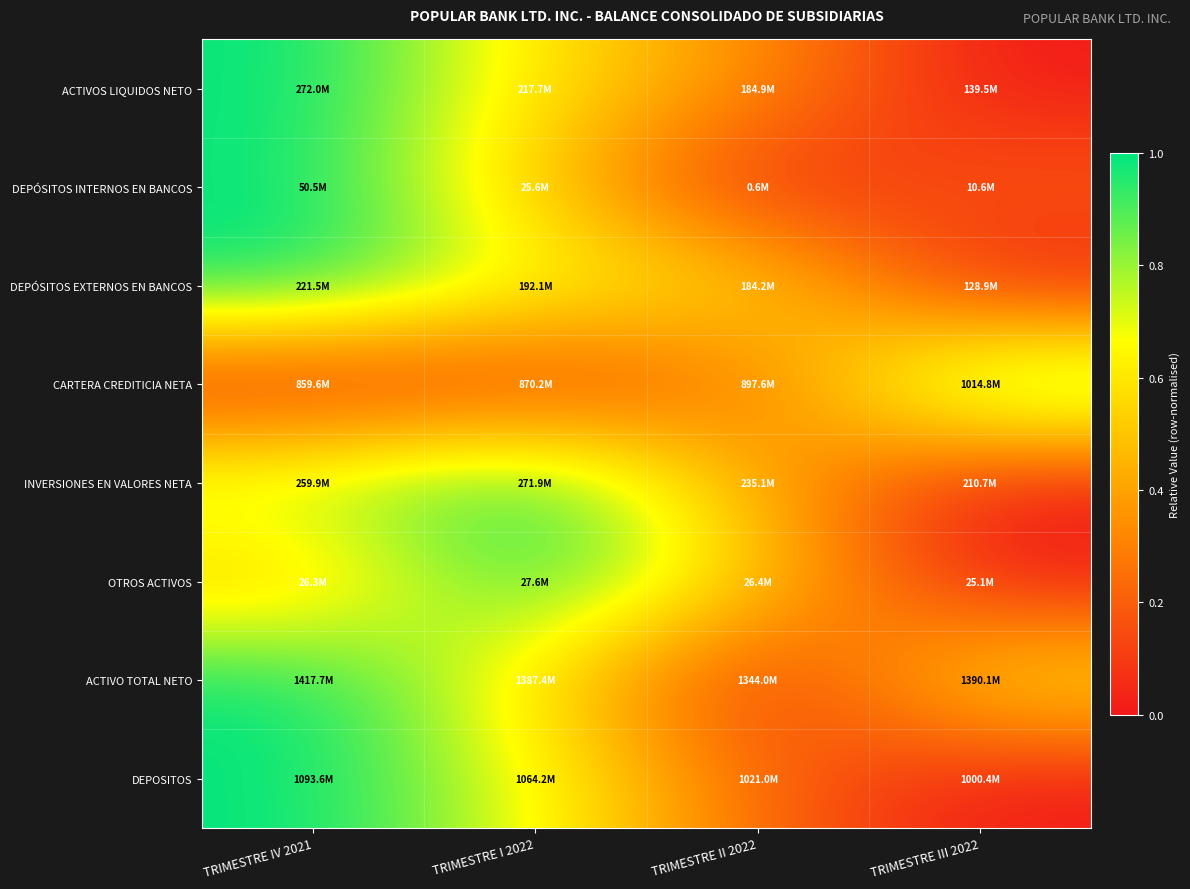

At which category is the sum across all series the highest?

TRIMESTRE IV 2021